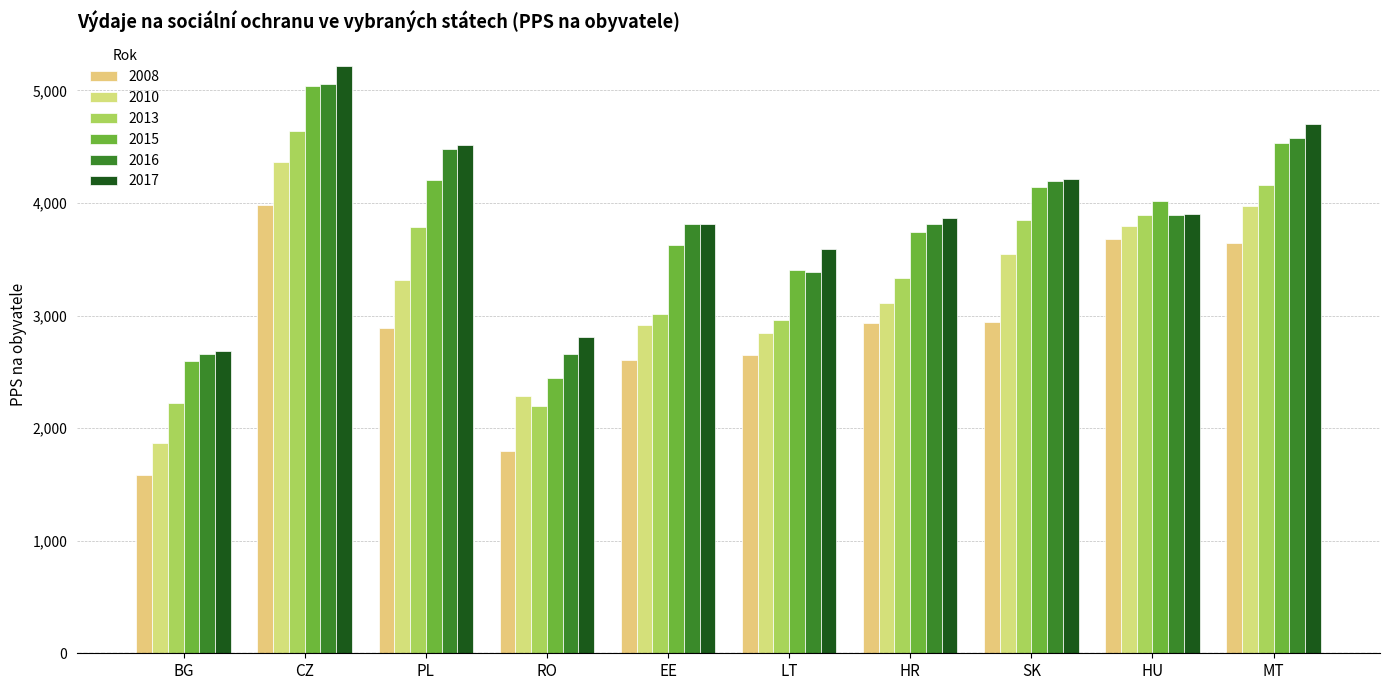

Are the bars horizontal?

No